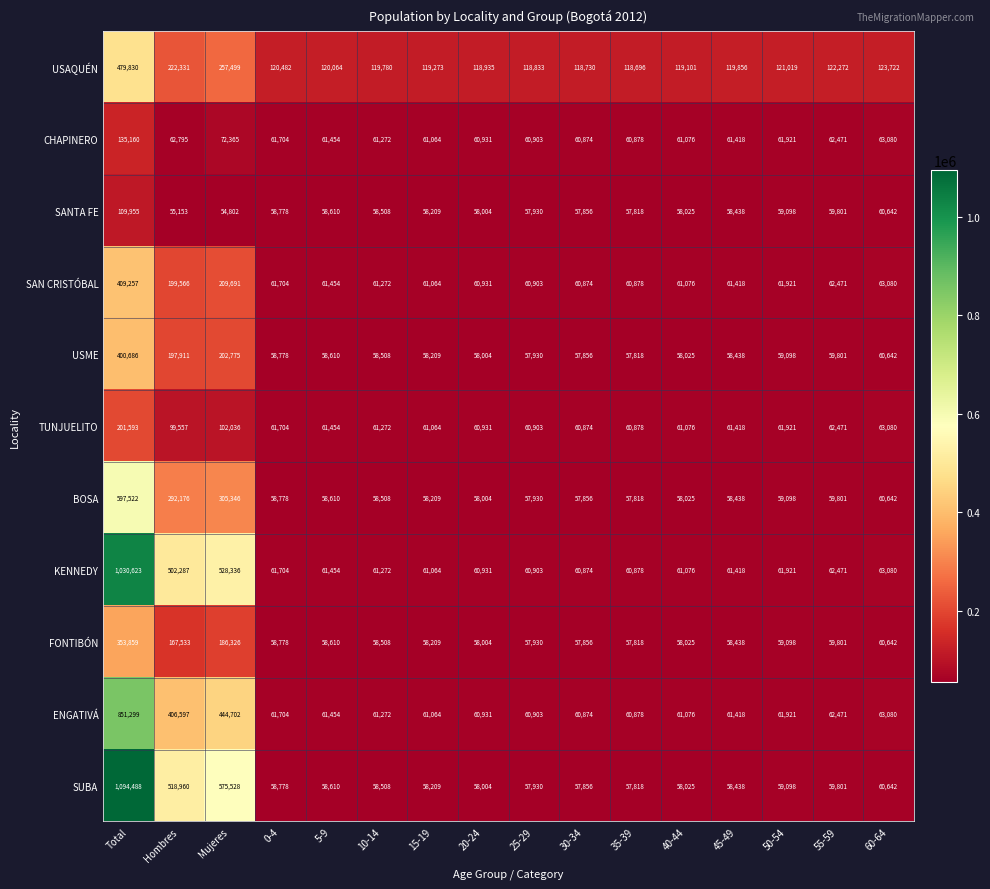

Which category has the highest value across all series?

Total